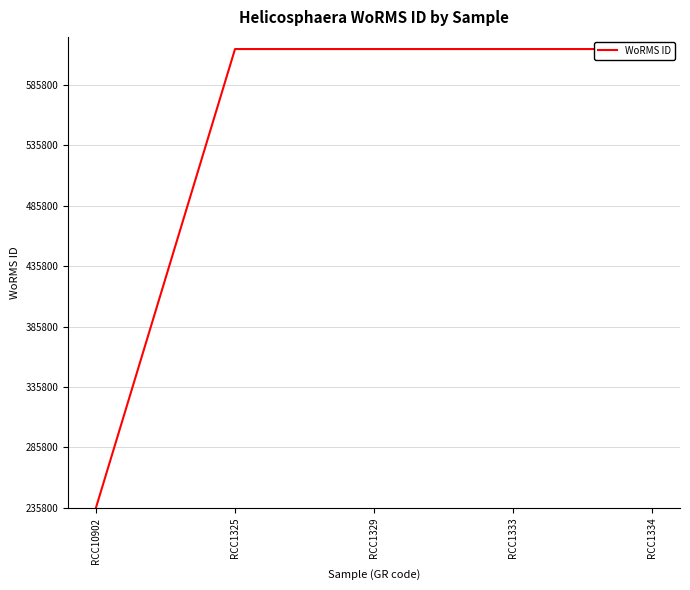

Reading left to right, list all the values displayed in this chart.

RCC10902=235863	RCC1325=615435	RCC1329=615435	RCC1333=615435	RCC1334=615435